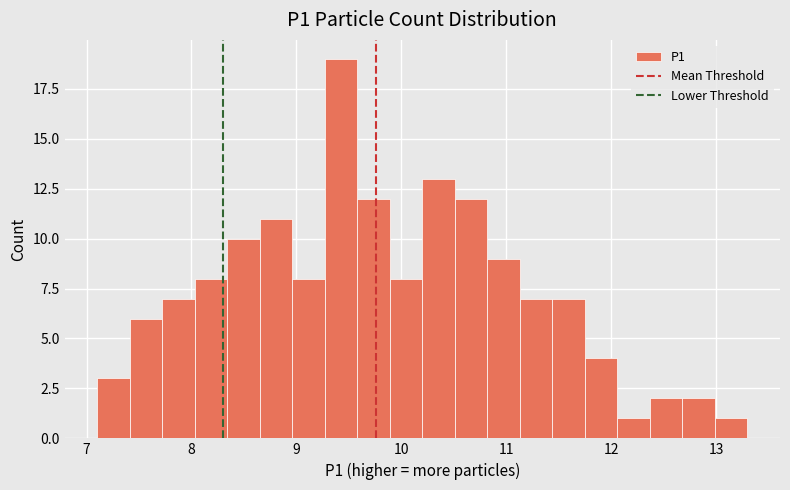

Around what value on the x-axis is the tallest bar? Give the approximate position of its centre, as read against the axis.

9.4